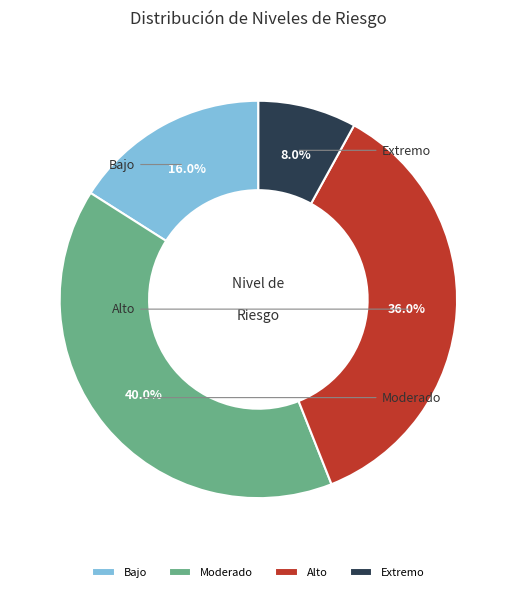

Is Moderado the majority of the pie?

No